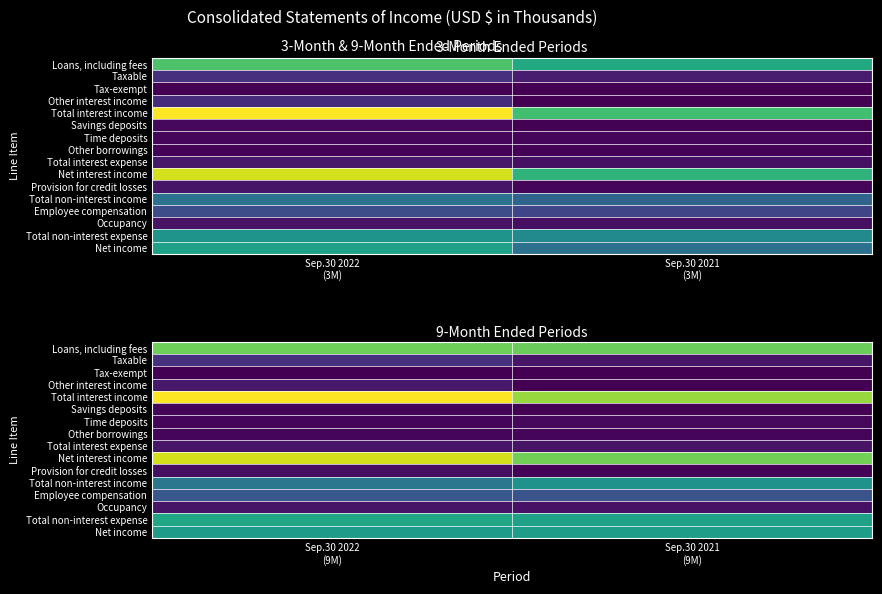

List the series in order of their peak value, highest first.

Total interest income, Net interest income, Loans, including fees, Total non-interest expense, Net income, Total non-interest income, Employee compensation, Taxable, Other interest income, Total interest expense, Occupancy, Provision for credit losses, Time deposits, Other borrowings, Savings deposits, Tax-exempt